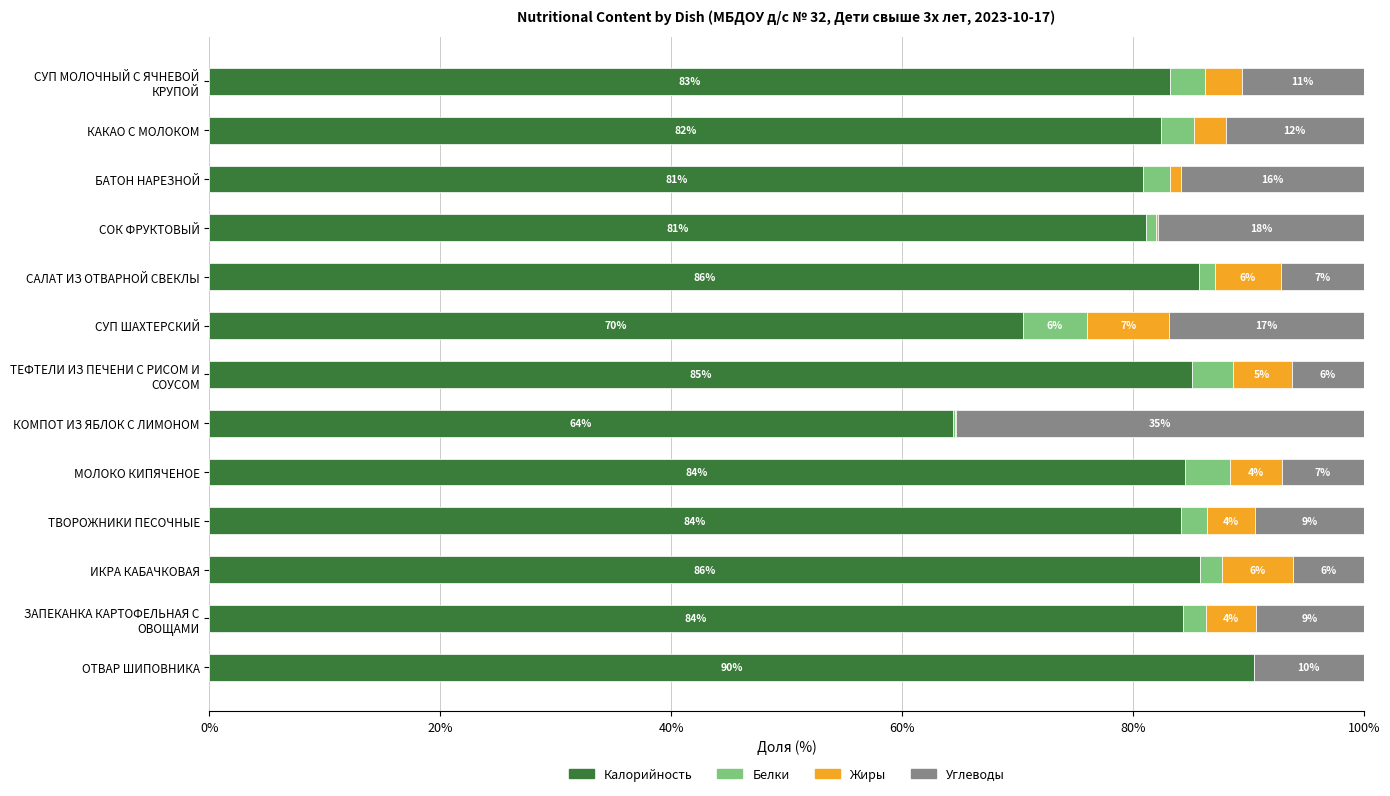

What are all the series names shown in the legend?

Калорийность, Белки, Жиры, Углеводы